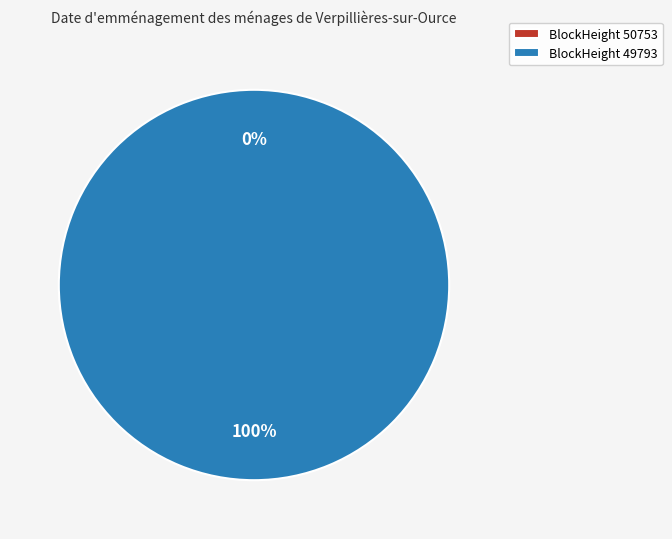

True or false: 50753 accounts for 13% of the total.

False